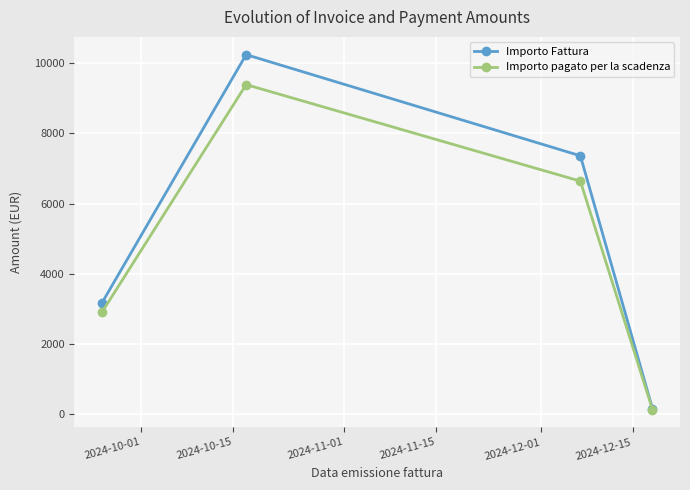

List the series in order of their peak value, lowest first.

Importo pagato per la scadenza, Importo Fattura